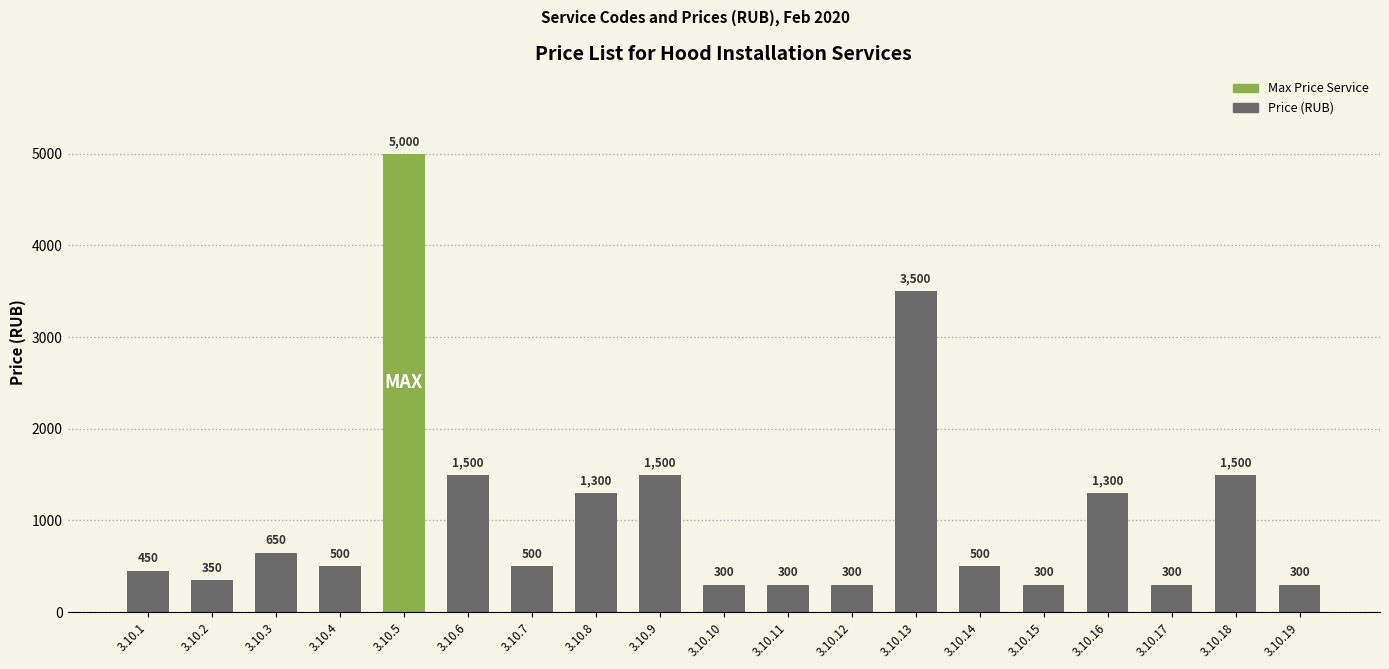

Reading right to left, extract all data points from this chart.

3.10.19=300	3.10.18=1500	3.10.17=300	3.10.16=1300	3.10.15=300	3.10.14=500	3.10.13=3500	3.10.12=300	3.10.11=300	3.10.10=300	3.10.9=1500	3.10.8=1300	3.10.7=500	3.10.6=1500	3.10.5=5000	3.10.4=500	3.10.3=650	3.10.2=350	3.10.1=450